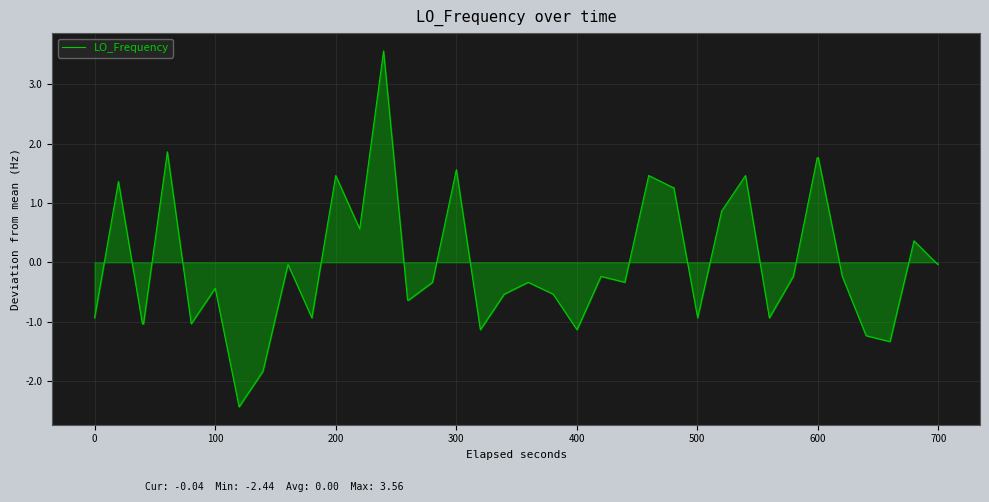

What is the difference between the maximum and minimum values?

6.0